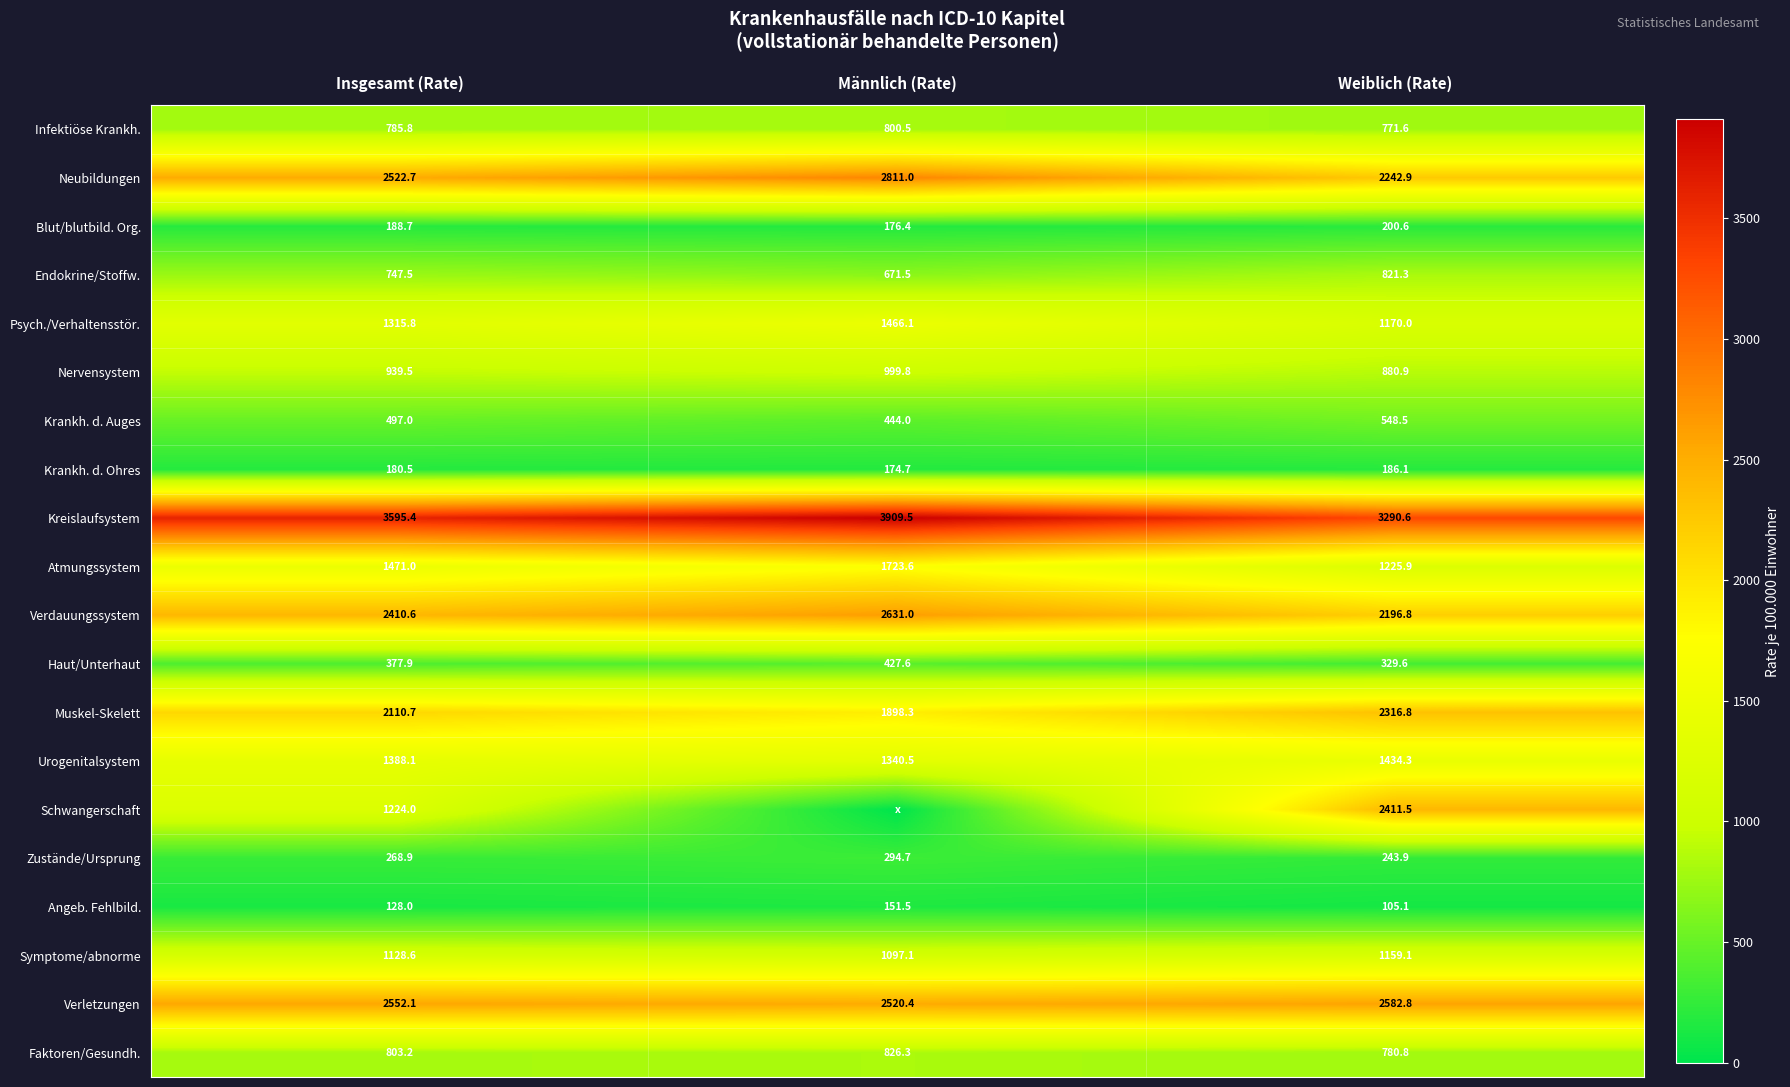

True or false: Kreislaufsystem has a value of 2060.8 at Weiblich (Rate).

False